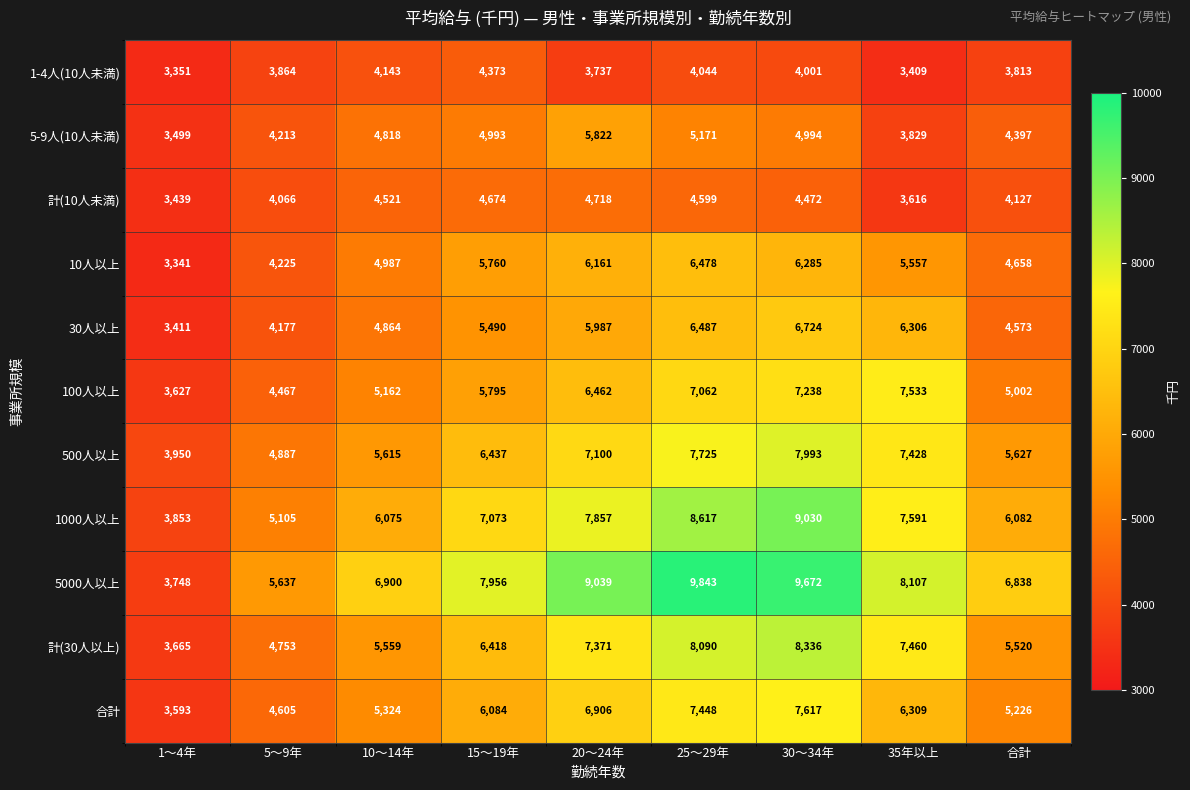

List the labels in order of 1-4人(10人未満) value, largest first.

15～19年, 10～14年, 25～29年, 30～34年, 5～9年, 合計, 20～24年, 35年以上, 1～4年